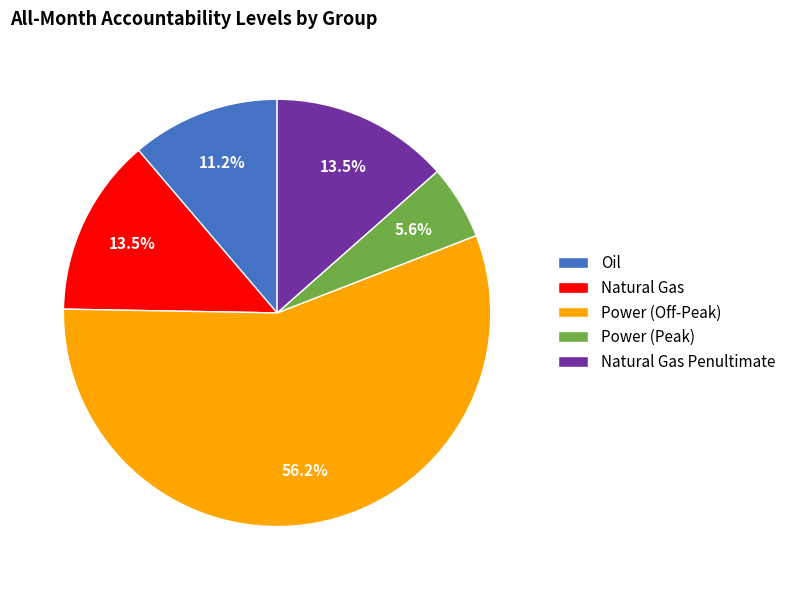

How many segments does this pie chart have?

5